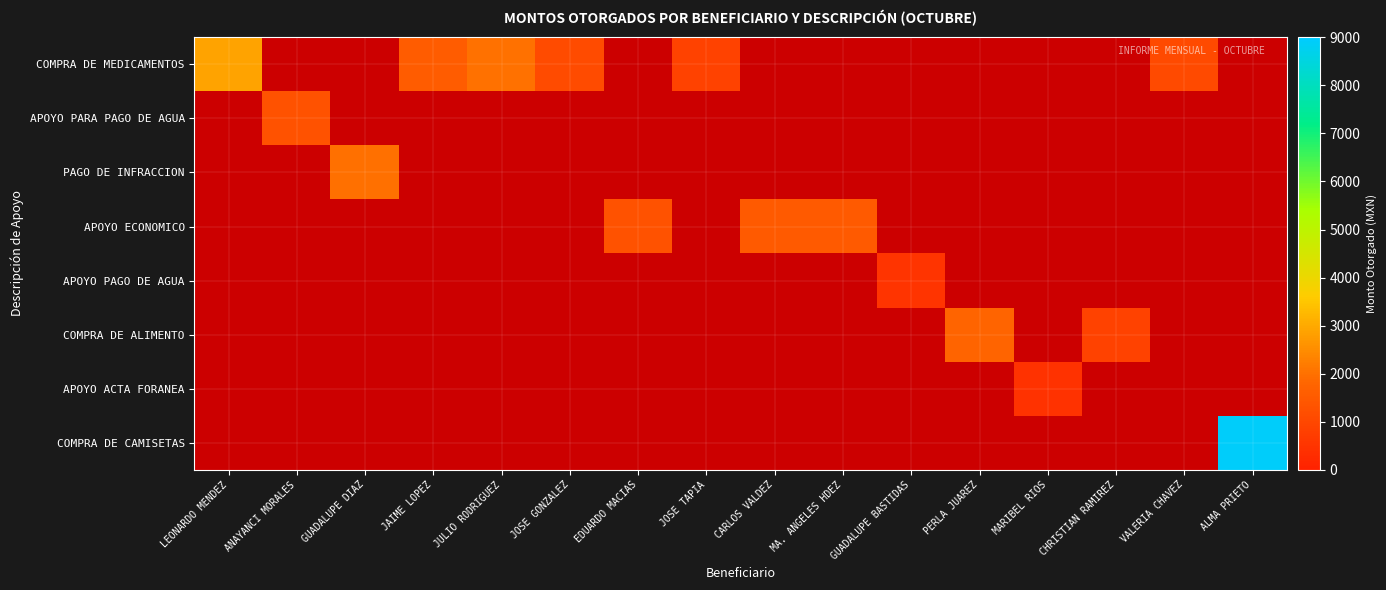

What value does the APOYO ACTA FORANEA series have at MARIBEL RIOS?

435.0